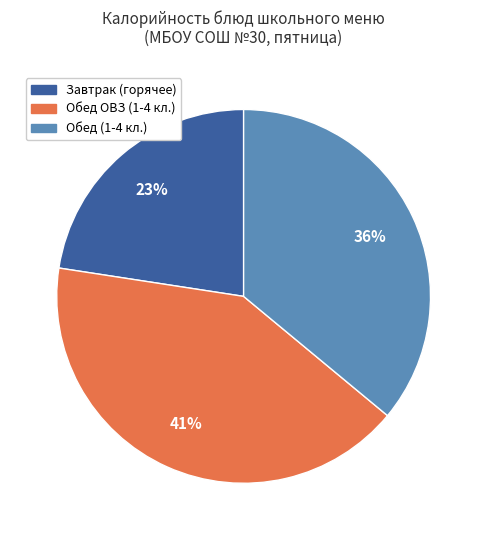

To the nearest percent, what percentage of the pie is Завтрак (горячее)?

23%